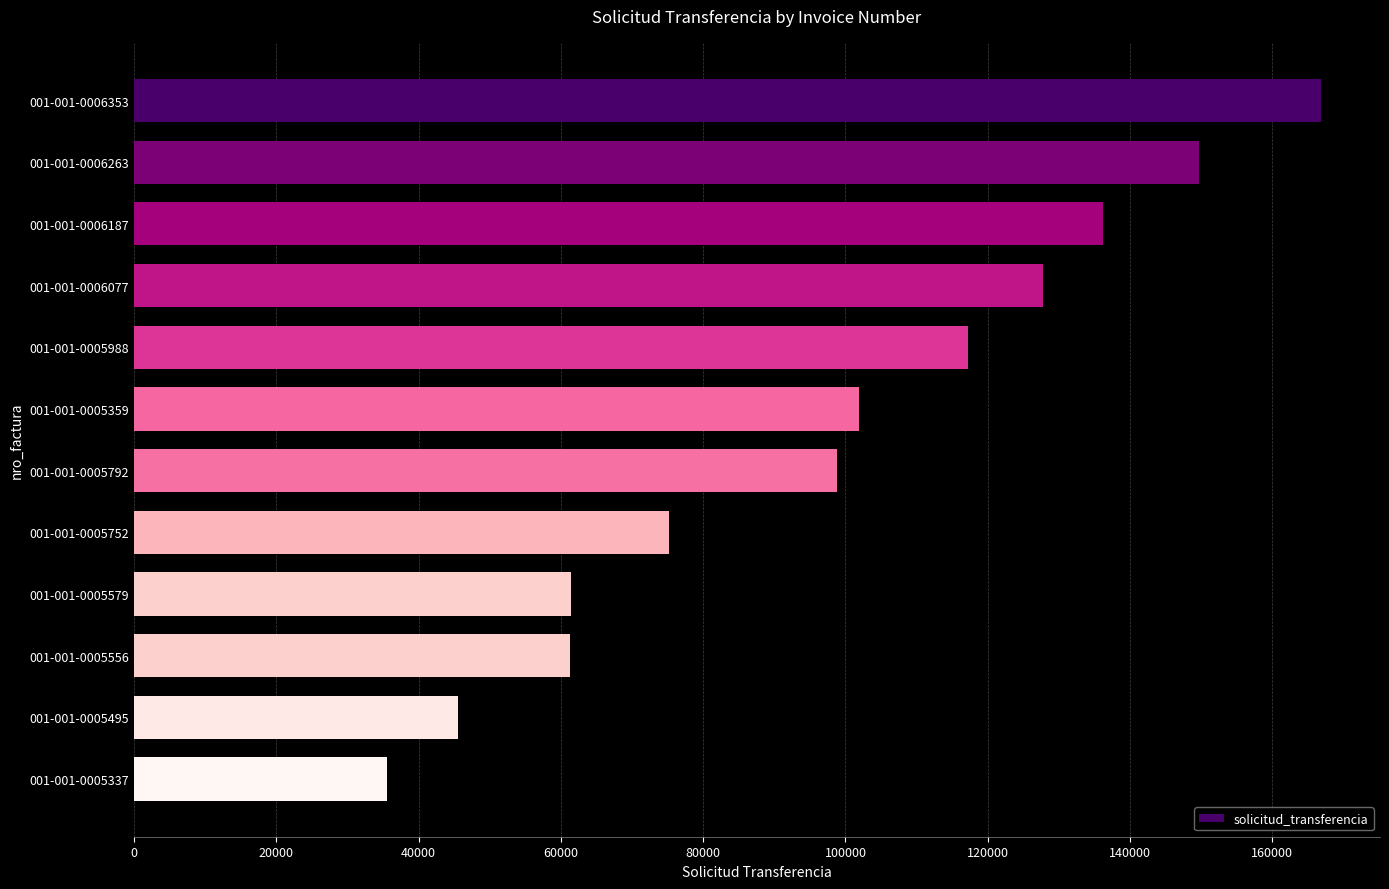

What is the label of the 11th bar from the top?

001-001-0005495